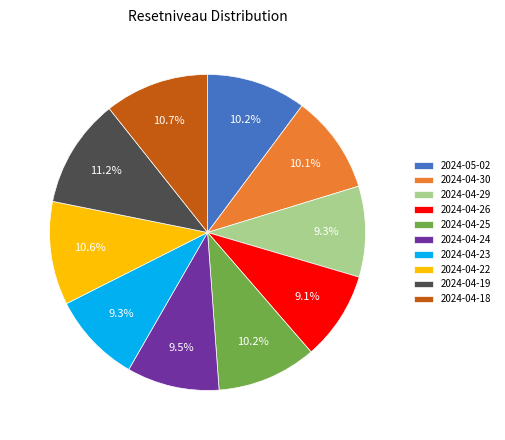

Does 2024-04-22 account for over 50% of the chart?

No